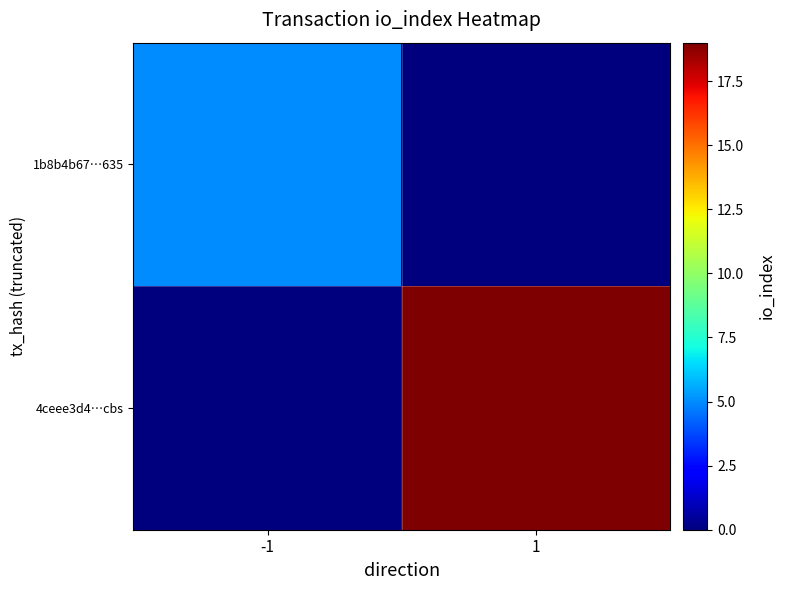

Which series has the largest range (max minus min)?

4ceee3d4…cbs